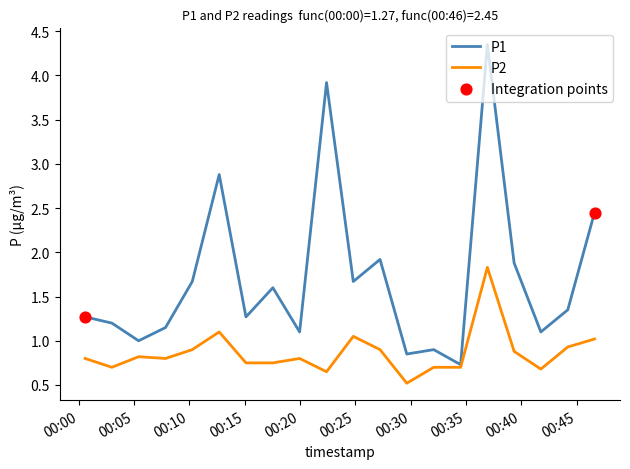

Which series has the largest range (max minus min)?

P1